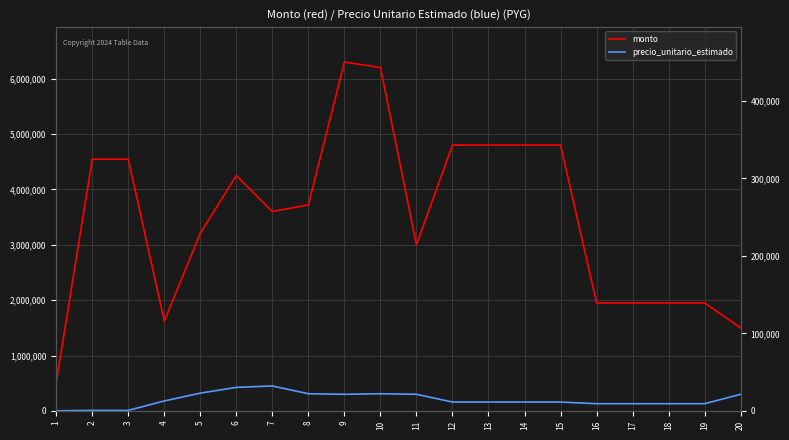

True or false: precio_unitario_estimado has more than 0 interior local peaks.

True